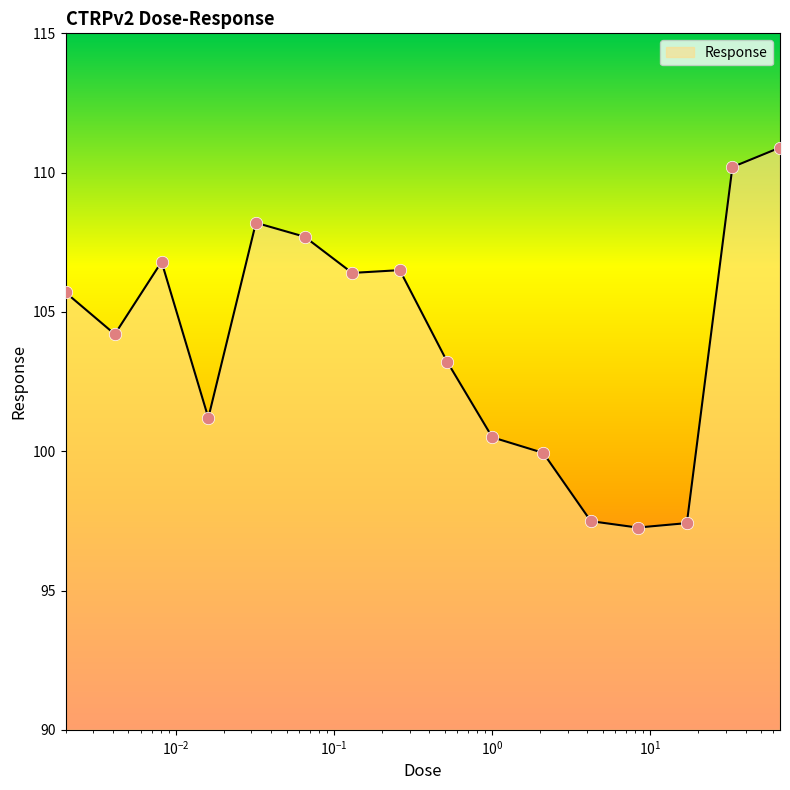

What is the greatest value displayed?

110.9